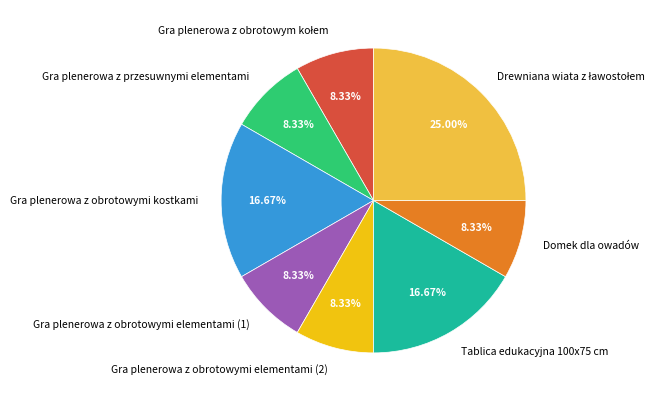

What is the ratio of the value at Domek dla owadów to the value at Gra plenerowa z obrotowymi elementami (1)?

1.0